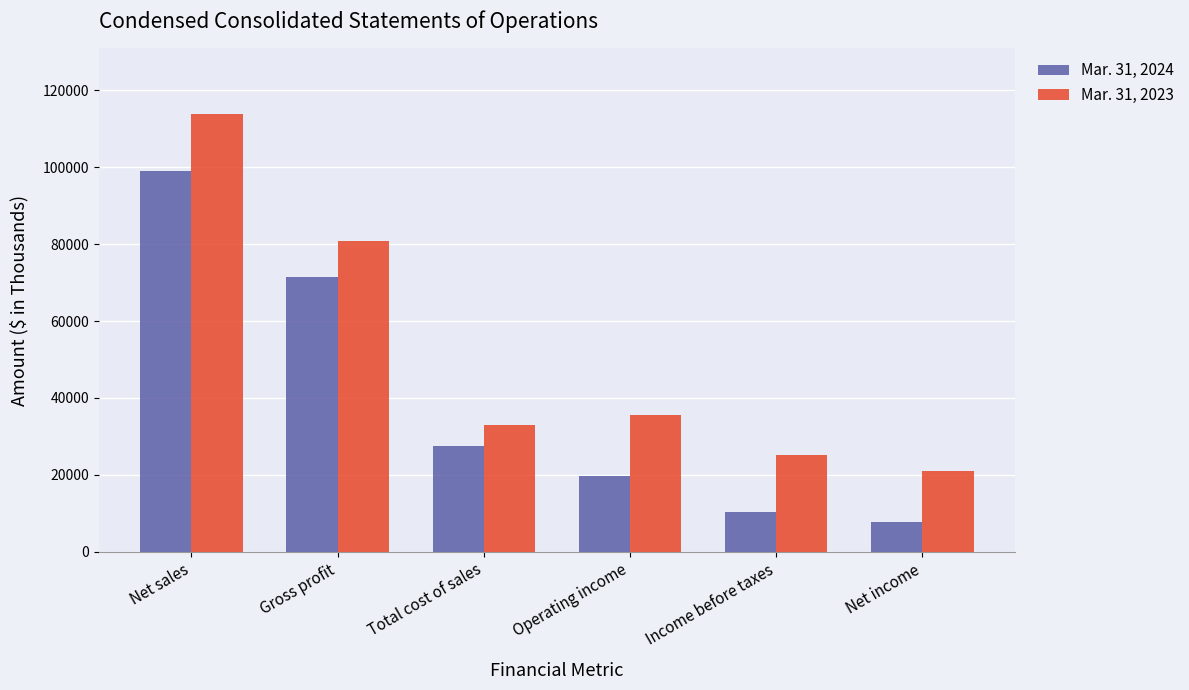

Does the chart contain any negative values?

No